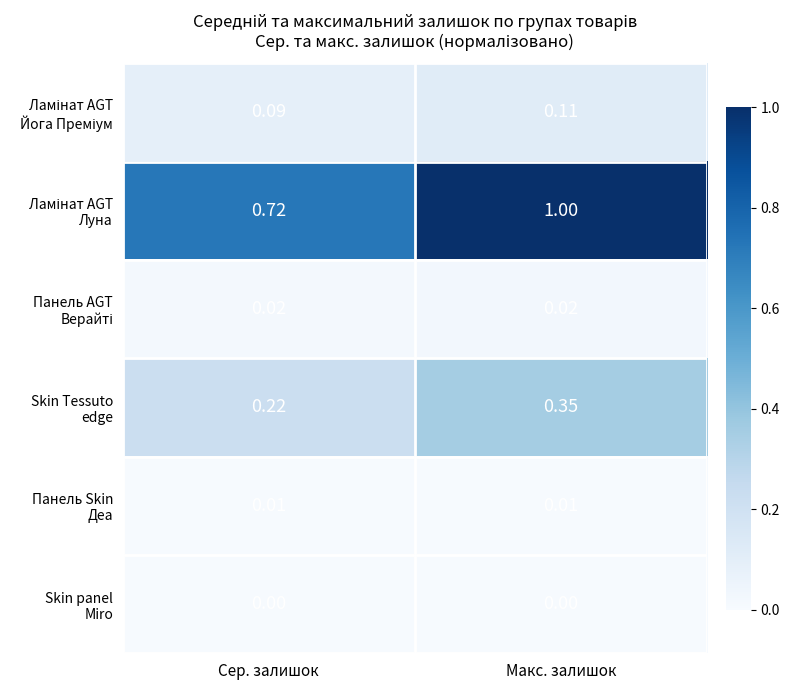

At which category is the sum across all series the highest?

Макс. залишок